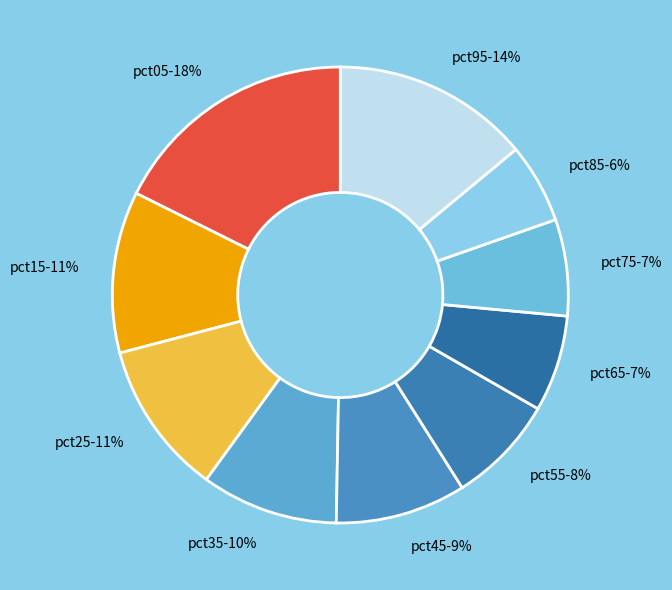

The pct05 slice represents 18% of the pie. True or false?

True